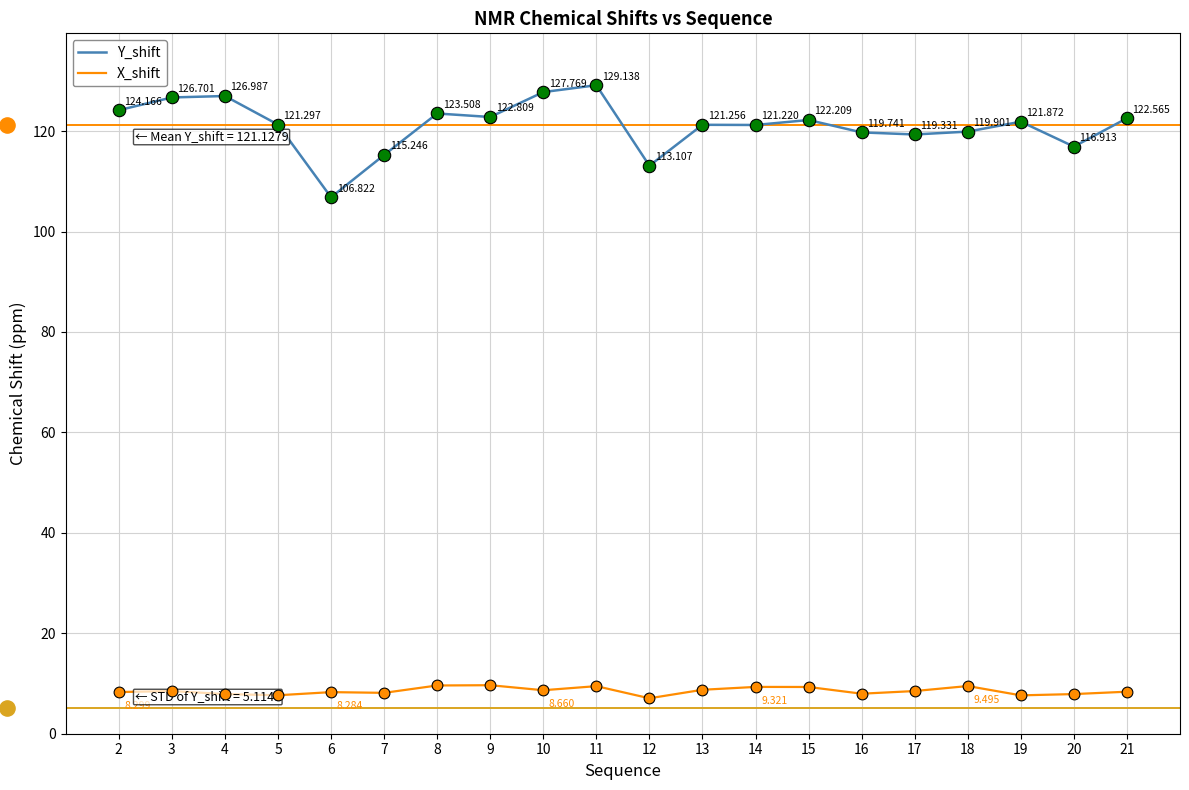

Which series has the largest total across all categories?

Y_shift